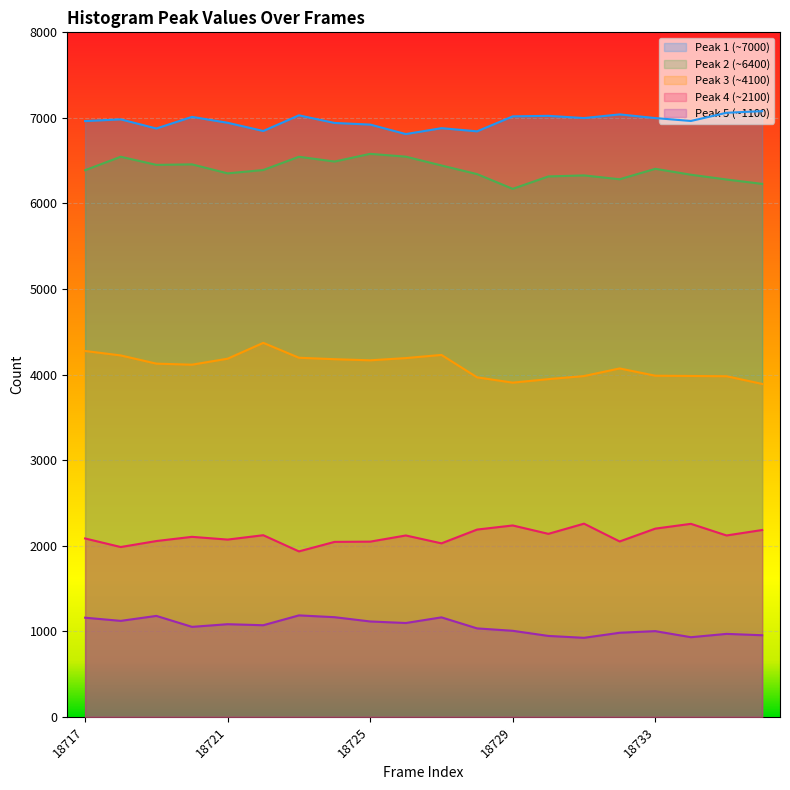

At which category is the sum across all series the highest?

18723